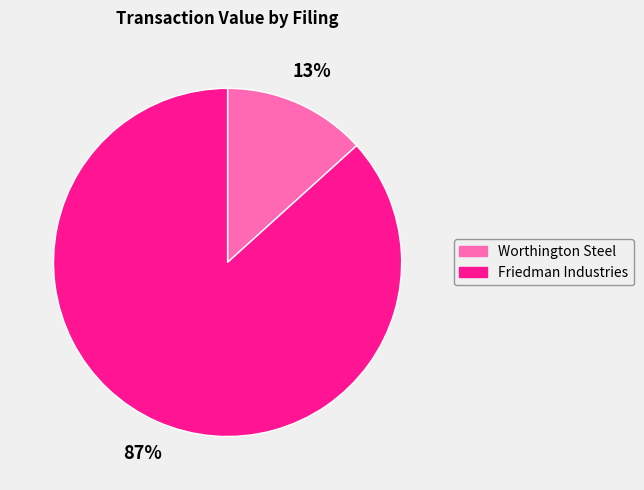

How many segments does this pie chart have?

2